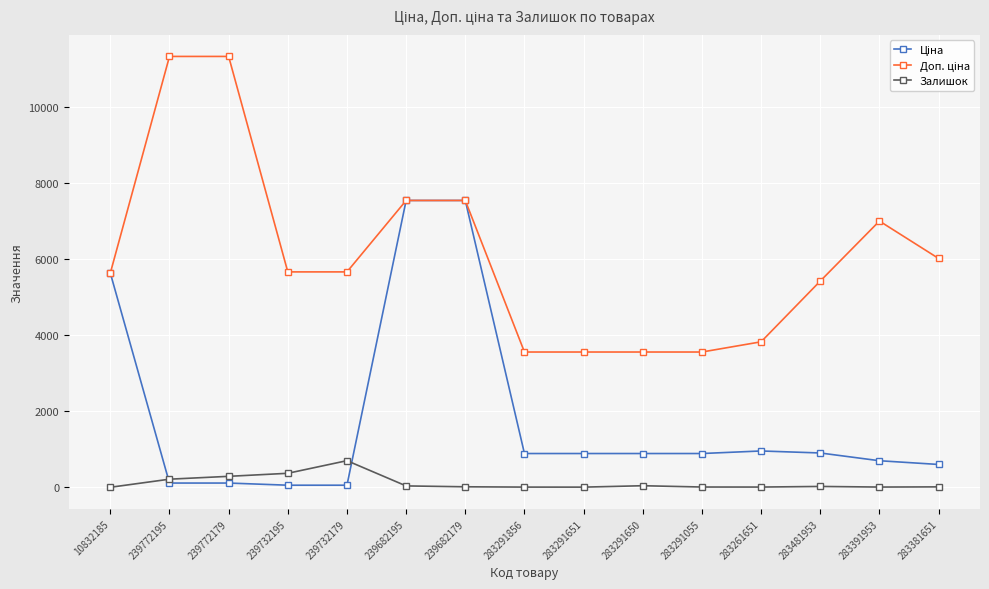

At which label is Залишок closest to 352?

239732195